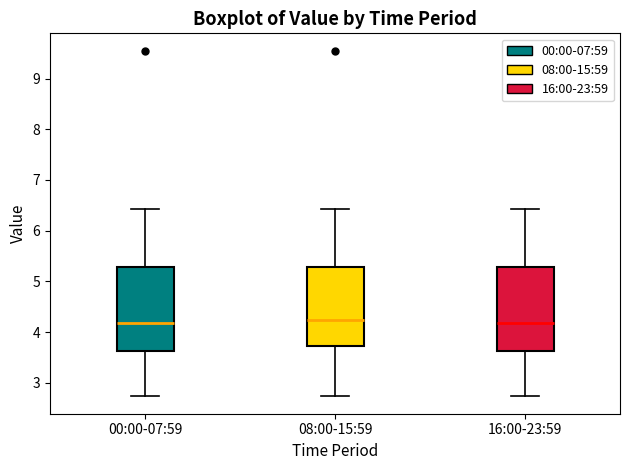

Where does the upper whisker of the box for 08:00-15:59 end on the y-axis? The values are not printed on the chart, so give them approximately, as read against the axis.

6.4